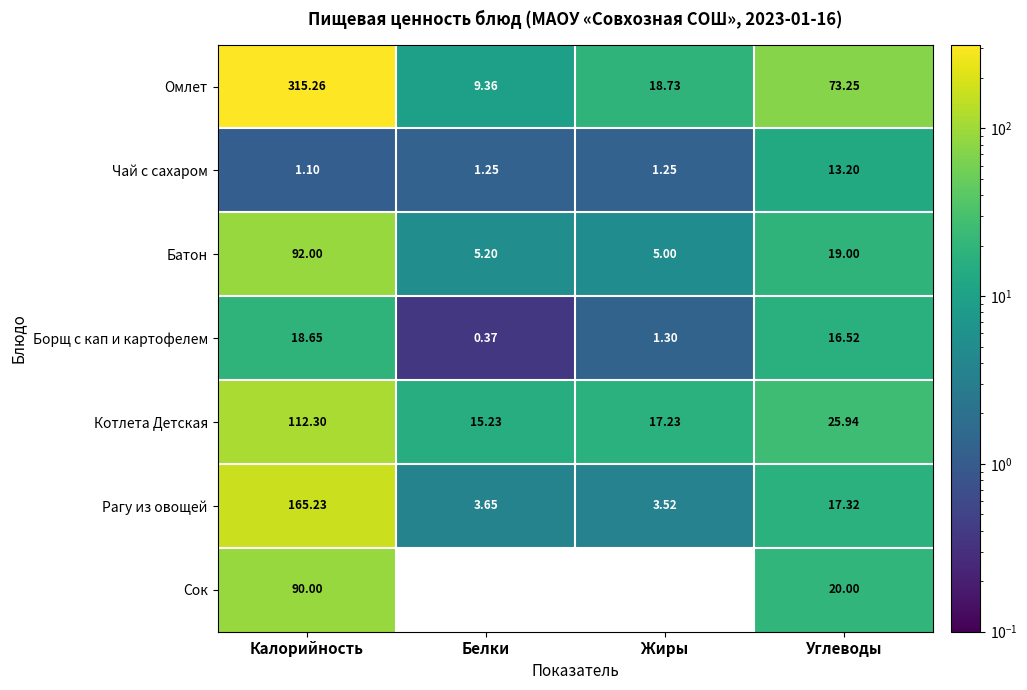

Which series has the largest total across all categories?

Омлет